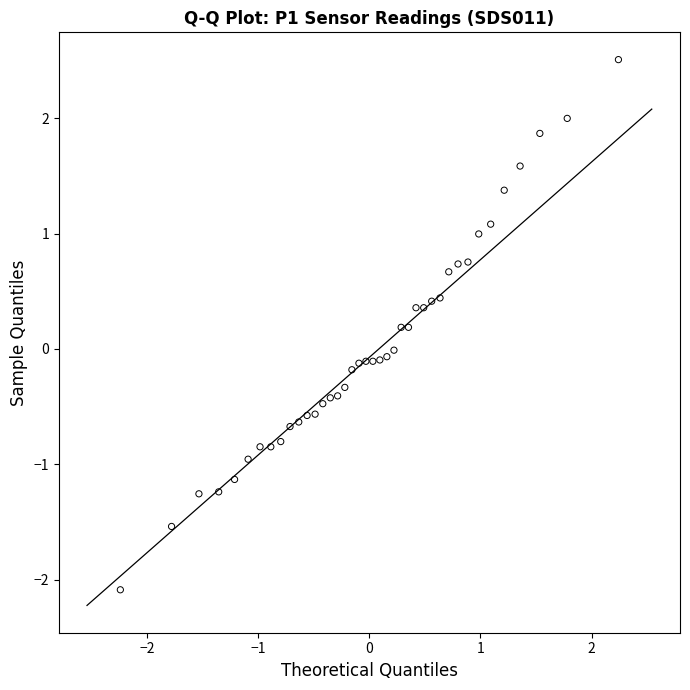

What is the range of X values (max minus min)?

4.5